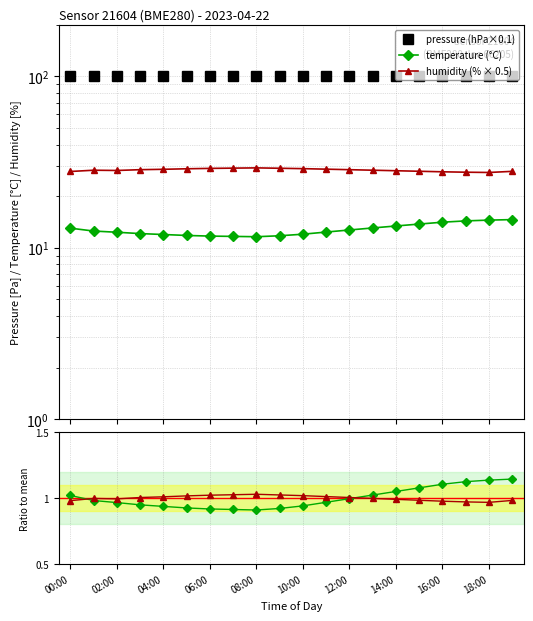

What position from the left is 06:00?

7